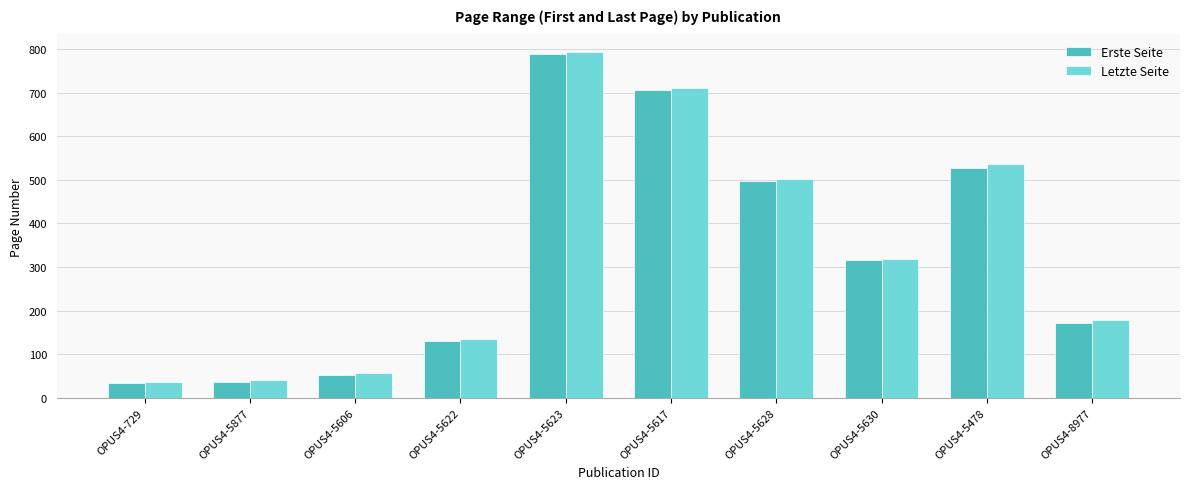

The value of Erste Seite at OPUS4-5617 is 707. True or false?

True